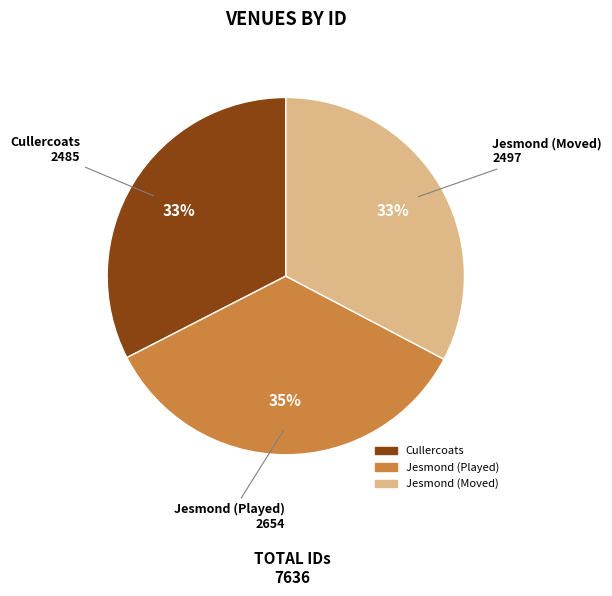

To the nearest percent, what is the average slice percentage?

33%